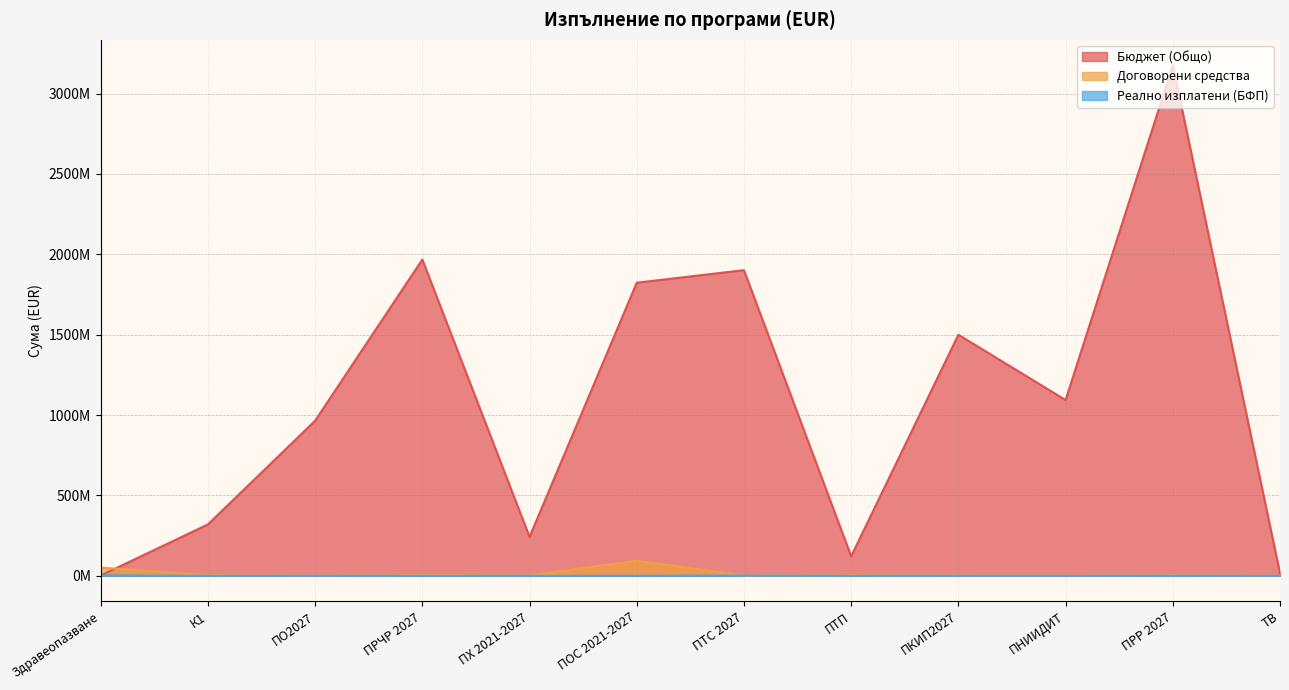

What is the label of the 3rd point from the left?

ПО2027